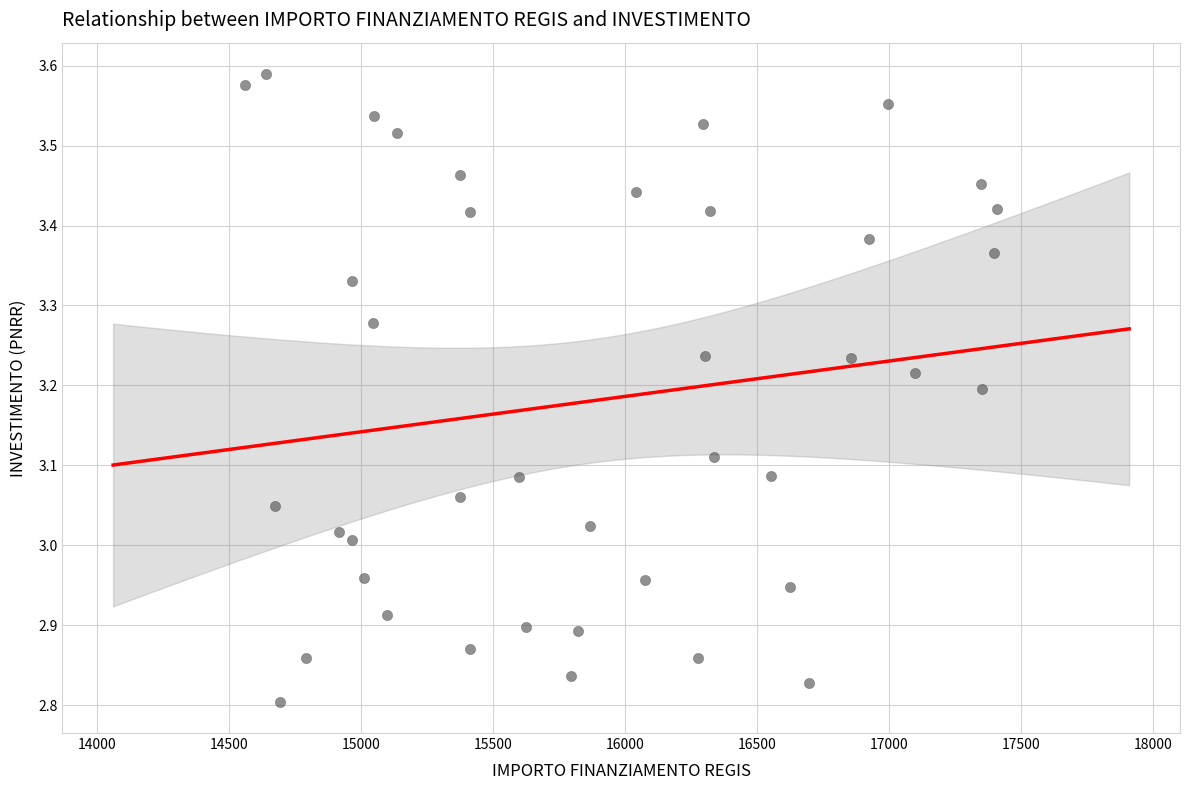

What is the range of Y values (max minus min)?

0.8